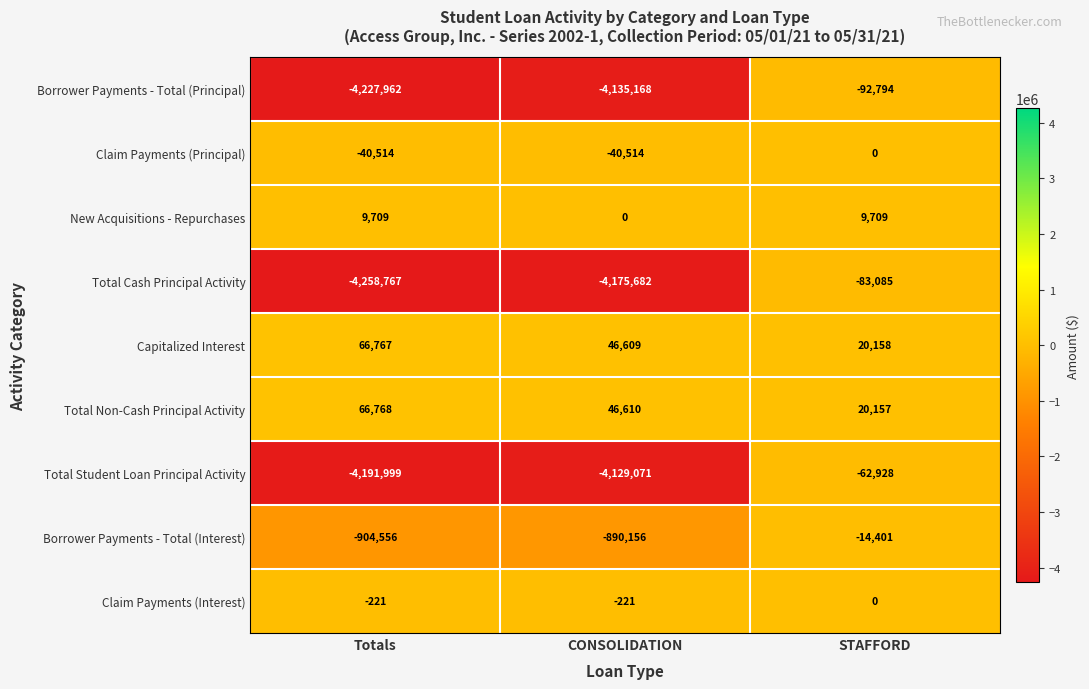

Which series has the largest total across all categories?

Total Non-Cash Principal Activity